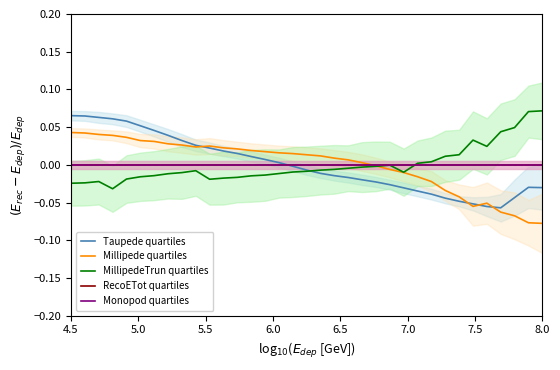

Reading left to right, extract all data points from this chart.

Taupede quartiles: 0.1	0.1	0.1	0.1	0.1	0.1	0.0	0.0	0.0	0.0	0.0	0.0	0.0	0.0	0.0	0.0	-0.0	-0.0	-0.0	-0.0	-0.0	-0.0	-0.0	-0.0	-0.0	-0.0	-0.0	-0.0	-0.0	-0.1	-0.1	-0.1	-0.0	-0.0	-0.0
Millipede quartiles: 0.0	0.0	0.0	0.0	0.0	0.0	0.0	0.0	0.0	0.0	0.0	0.0	0.0	0.0	0.0	0.0	0.0	0.0	0.0	0.0	0.0	0.0	-0.0	-0.0	-0.0	-0.0	-0.0	-0.0	-0.0	-0.1	-0.1	-0.1	-0.1	-0.1	-0.1
MillipedeTrun quartiles: -0.0	-0.0	-0.0	-0.0	-0.0	-0.0	-0.0	-0.0	-0.0	-0.0	-0.0	-0.0	-0.0	-0.0	-0.0	-0.0	-0.0	-0.0	-0.0	-0.0	-0.0	-0.0	-0.0	-0.0	-0.0	0.0	0.0	0.0	0.0	0.0	0.0	0.0	0.0	0.1	0.1
RecoETot quartiles: 0.0	0.0	0.0	0.0	0.0	0.0	0.0	0.0	0.0	0.0	0.0	0.0	0.0	0.0	0.0	0.0	0.0	0.0	0.0	0.0	0.0	0.0	0.0	0.0	0.0	0.0	0.0	0.0	0.0	0.0	0.0	0.0	0.0	0.0	0.0
Monopod quartiles: 0.0	0.0	0.0	0.0	0.0	0.0	0.0	0.0	0.0	0.0	0.0	0.0	0.0	0.0	0.0	0.0	0.0	0.0	0.0	0.0	0.0	0.0	0.0	0.0	0.0	0.0	0.0	0.0	0.0	0.0	0.0	0.0	0.0	0.0	0.0